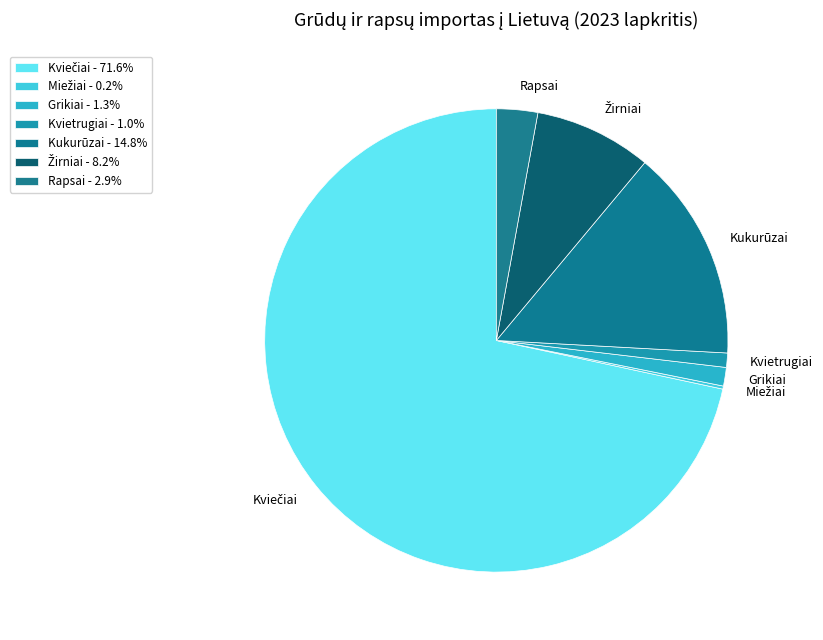

How many slices are in this pie chart?

7